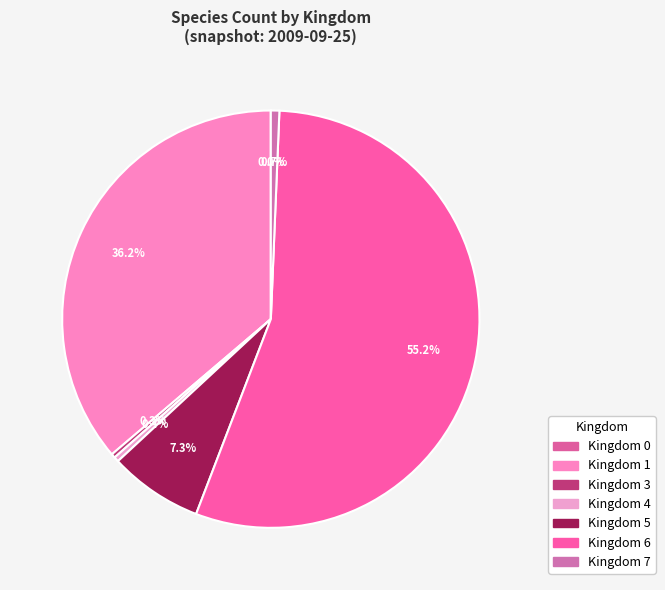

How much of the chart is everything except Kingdom 0?

100.0%